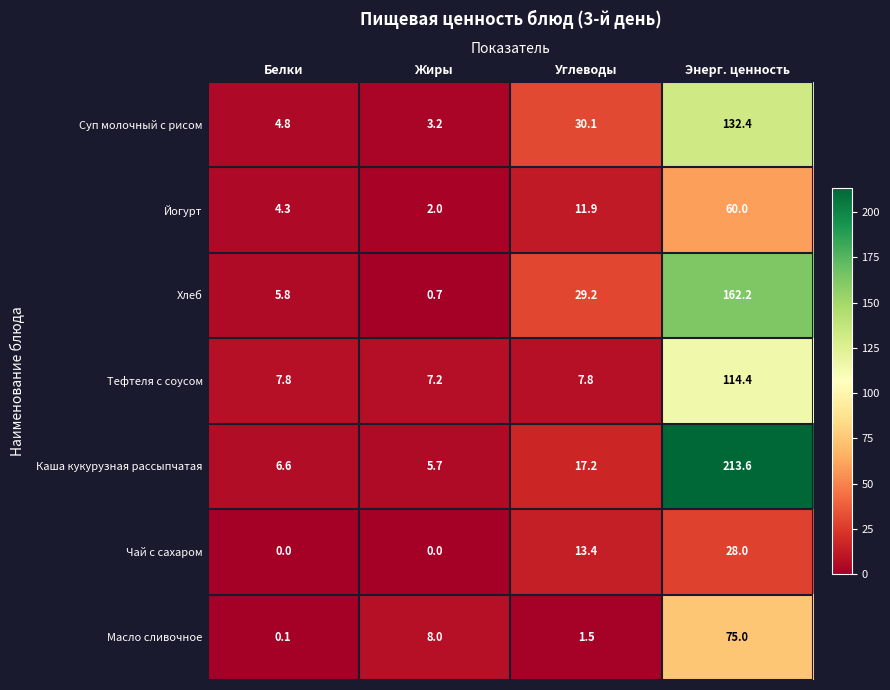

At which label is Каша кукурузная рассыпчатая closest to 109?

Углеводы